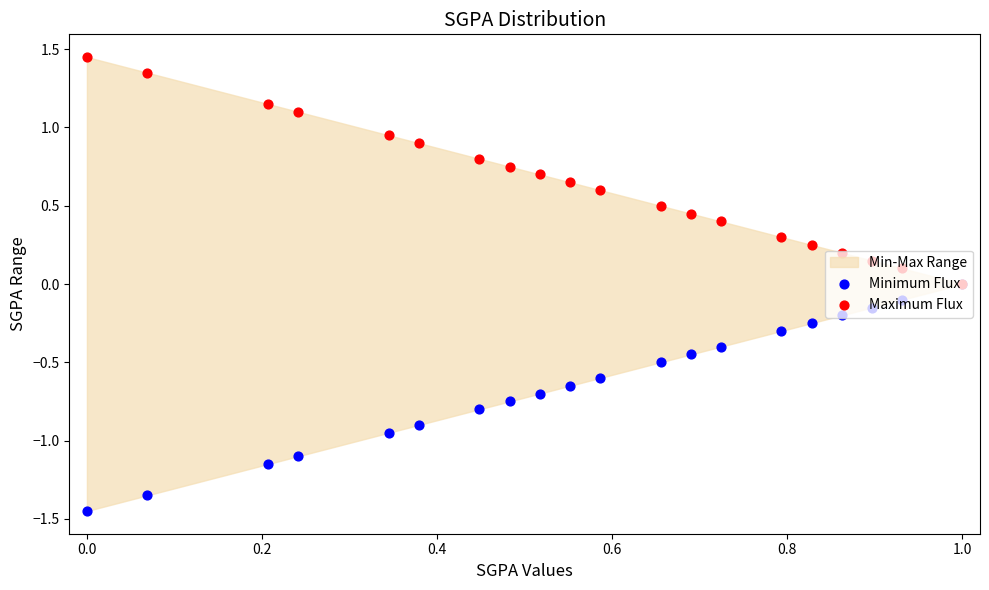

Is the value of Minimum Flux at 13 greater than the value of Maximum Flux at 16?

No